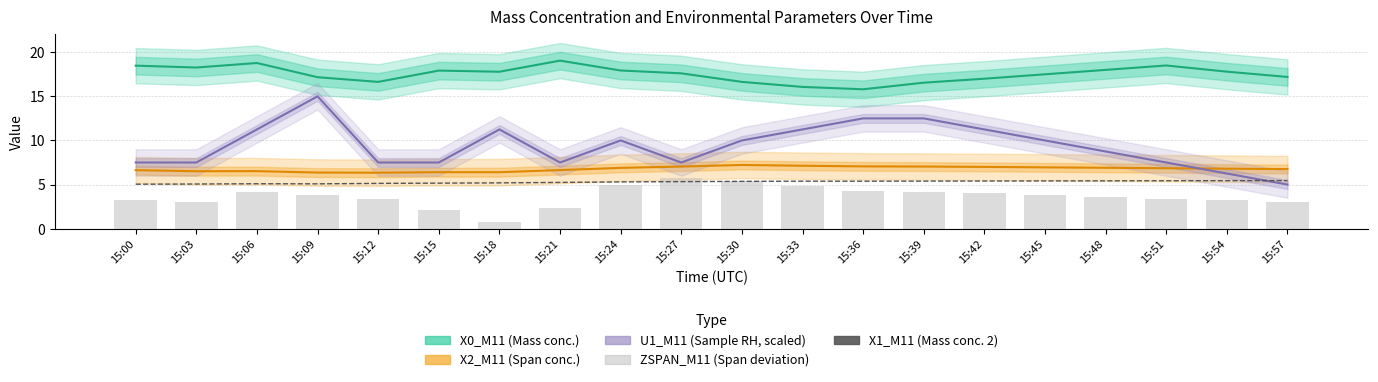

Reading left to right, what are all the values shown in this chart?

X0_M11 (Mass conc.): 18.5	18.3	18.8	17.2	16.6	17.9	17.8	19.1	17.9	17.6	16.6	16.1	15.8	16.6	17.0	17.5	18.0	18.5	17.8	17.2
X2_M11 (Span conc.): 6.6	6.5	6.5	6.4	6.3	6.4	6.4	6.6	6.9	7.0	7.2	7.1	7.1	7.0	7.0	7.0	6.9	6.8	6.8	6.8
U1_M11 (Sample RH, scaled): 7.5	7.5	11.2	15.0	7.5	7.5	11.2	7.5	10.0	7.5	10.0	11.2	12.5	12.5	11.2	10.0	8.8	7.5	6.2	5.0
X1_M11 (Mass conc. 2): 5.0	5.1	5.1	5.1	5.1	5.2	5.2	5.2	5.3	5.3	5.4	5.4	5.4	5.4	5.4	5.4	5.4	5.4	5.4	5.5
ZSPAN_M11 (Span deviation): 3.3	3.0	4.1	3.8	3.4	2.1	0.7	2.3	5.0	5.7	5.4	4.8	4.3	4.2	4.0	3.8	3.6	3.4	3.2	3.0